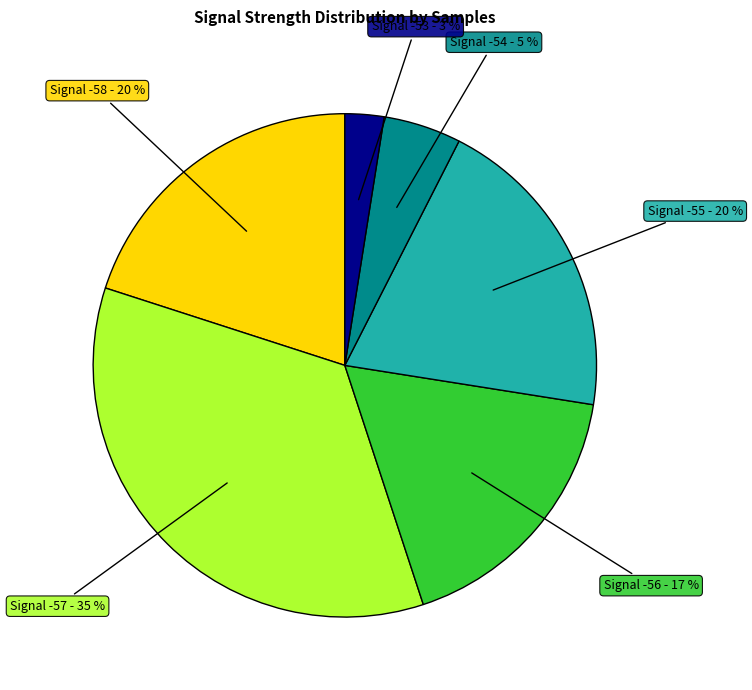

Does any single category account for the majority?

No